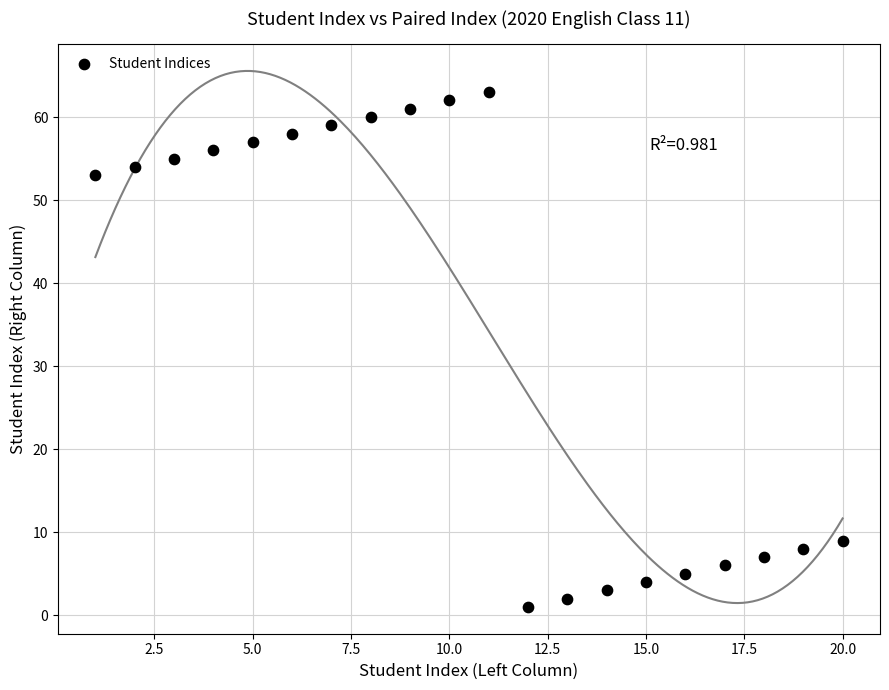

What is the range of X values (max minus min)?

19